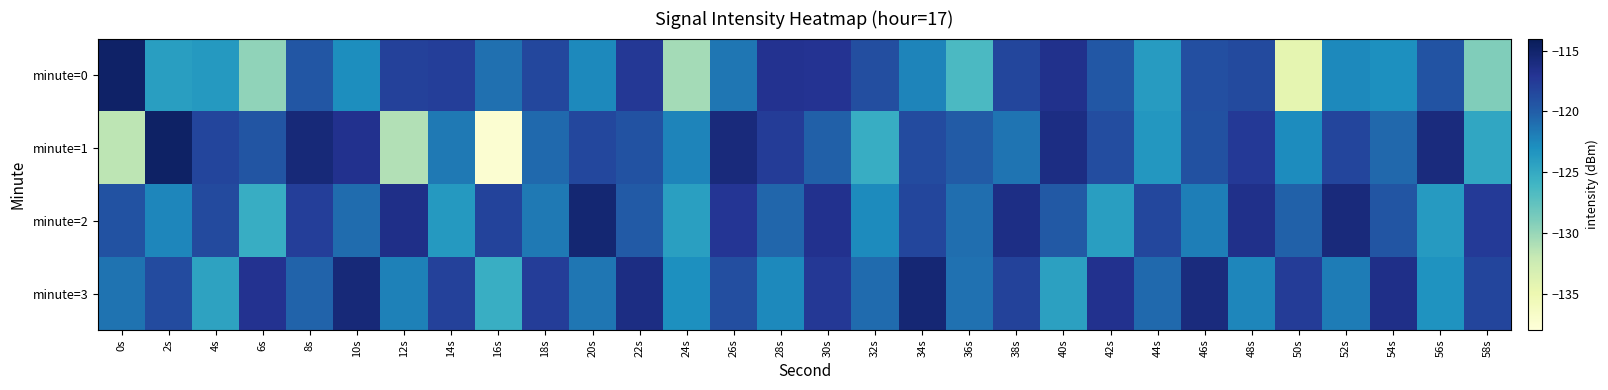

Rank the series at 20s from highest to lowest value.

minute=2, minute=1, minute=3, minute=0